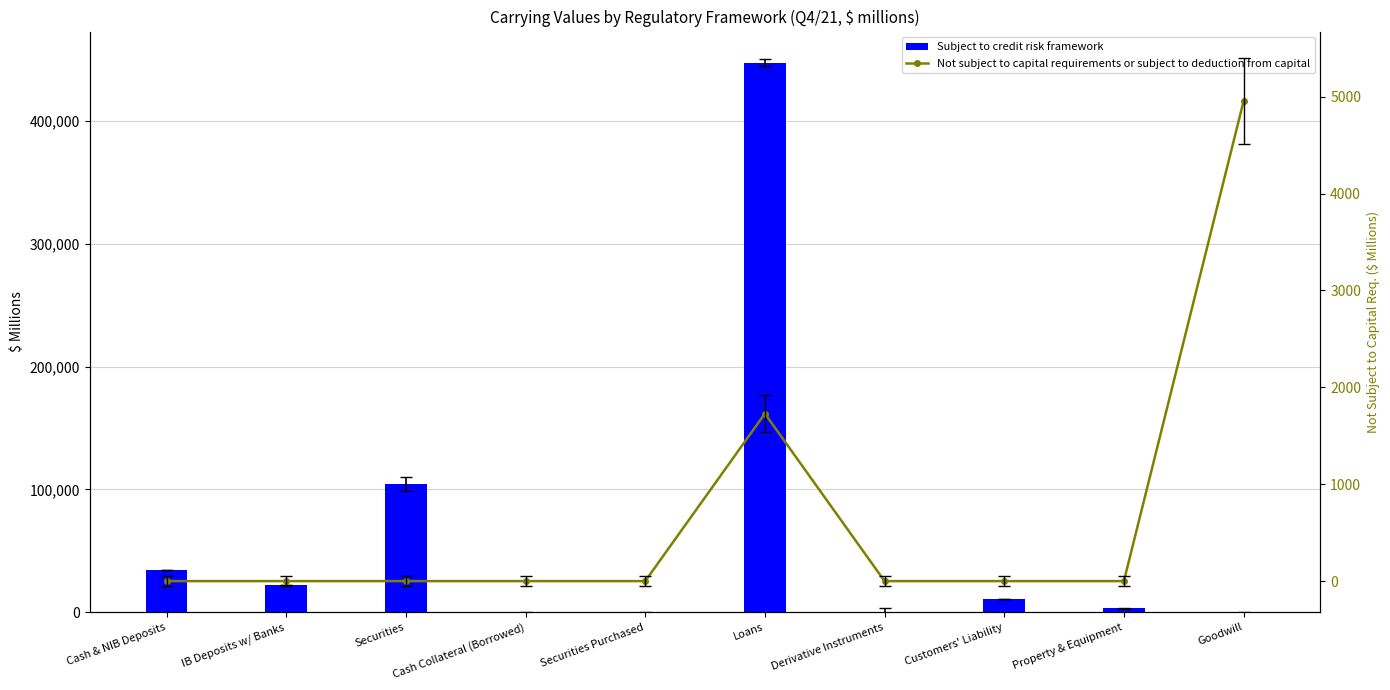

How many groups of bars are there?

10